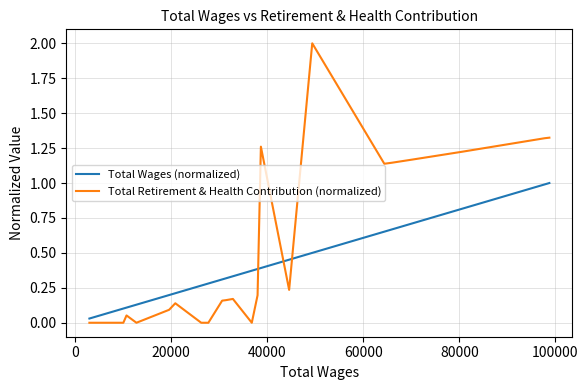

Rank the series by their average value, from lowest to highest.

Total Wages (normalized), Total Retirement & Health Contribution (normalized)